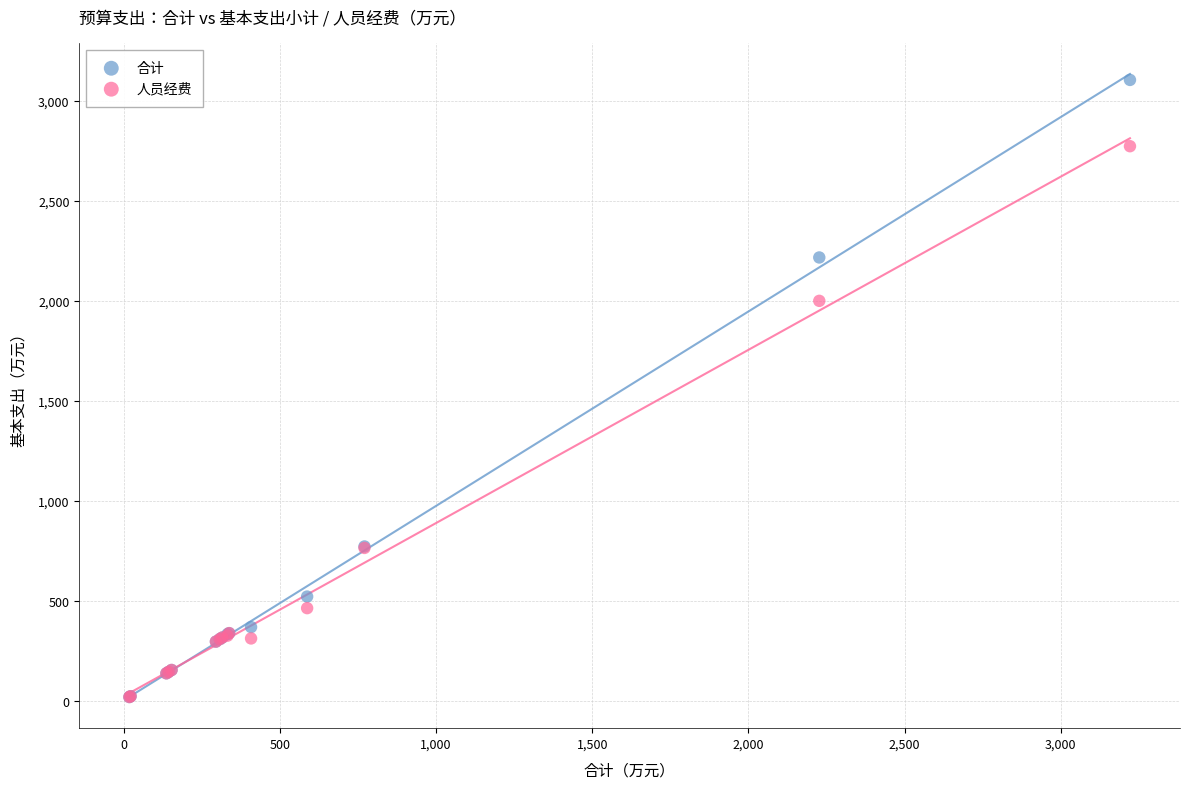

Across all series, what Y value is closest to 1560?

1998.6